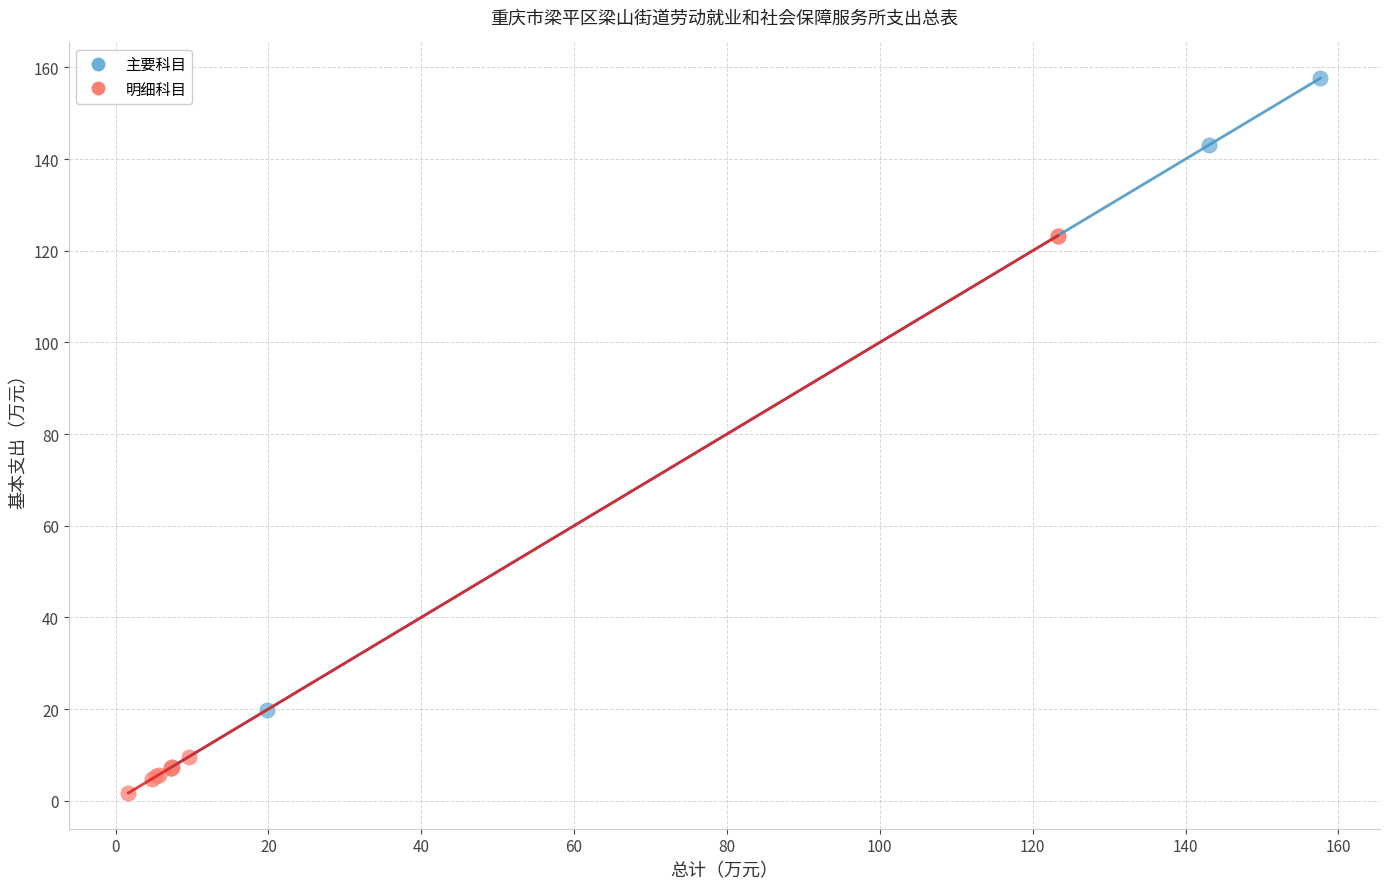

Which series contains the highest Y value?

主要科目